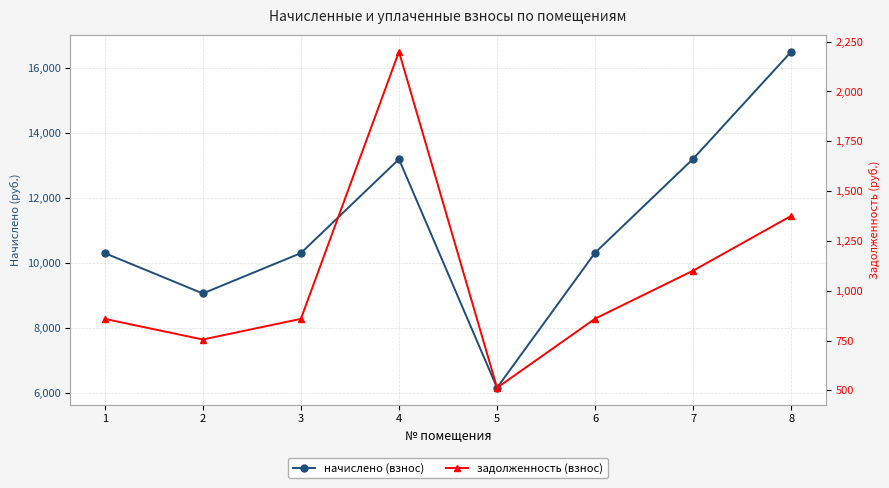

Does the chart have visible grid lines?

Yes